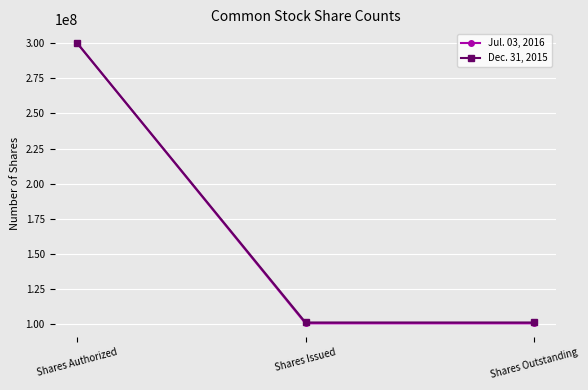

Between Shares Authorized and Shares Outstanding, which series saw the biggest shift?

Jul. 03, 2016